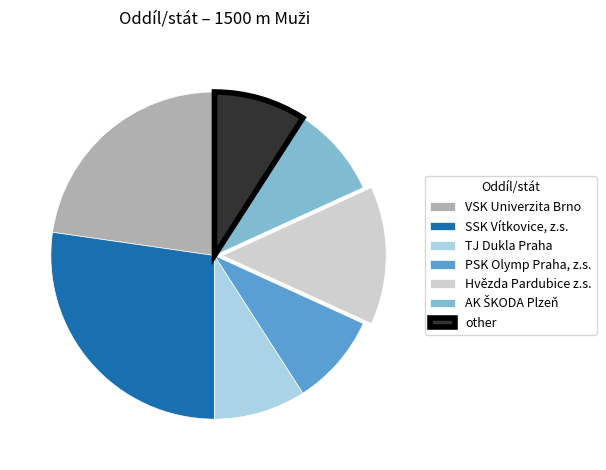

Between TJ Dukla Praha and Hvězda Pardubice z.s., which is larger?

Hvězda Pardubice z.s.